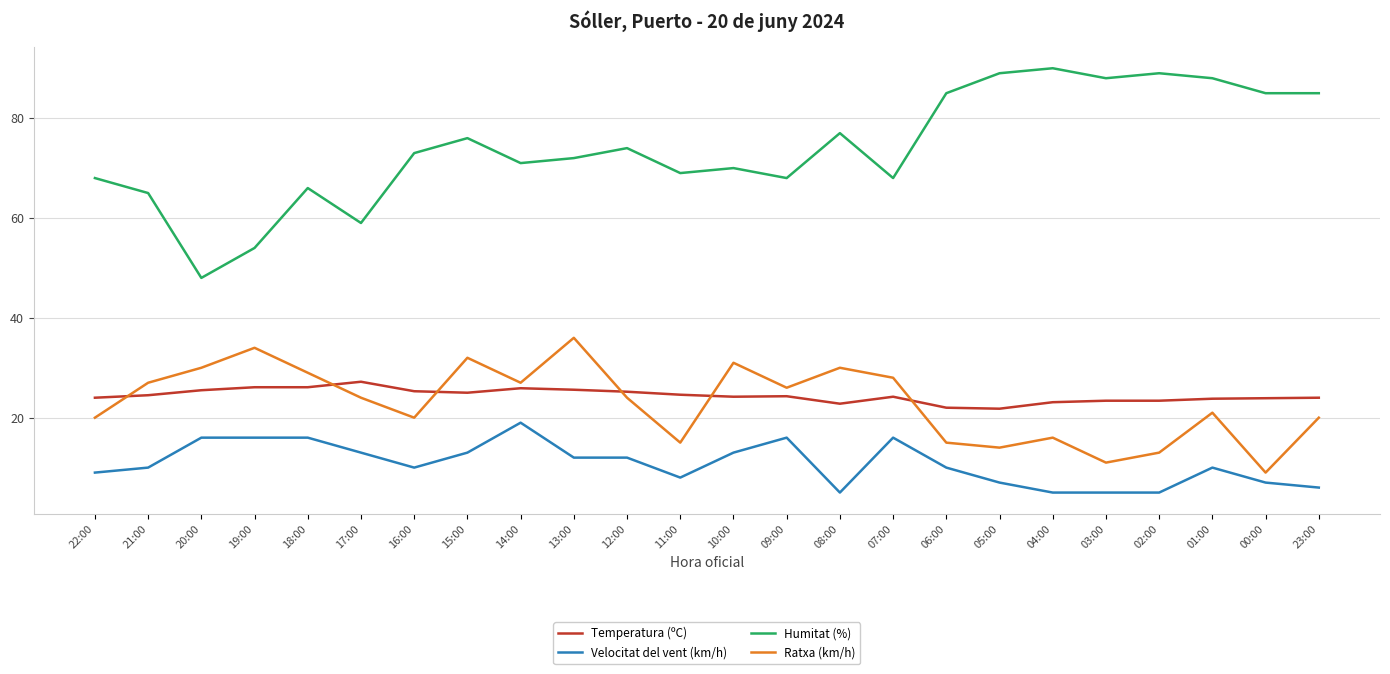

Is it true that Ratxa (km/h) equals 21.0 at 01:00?

True